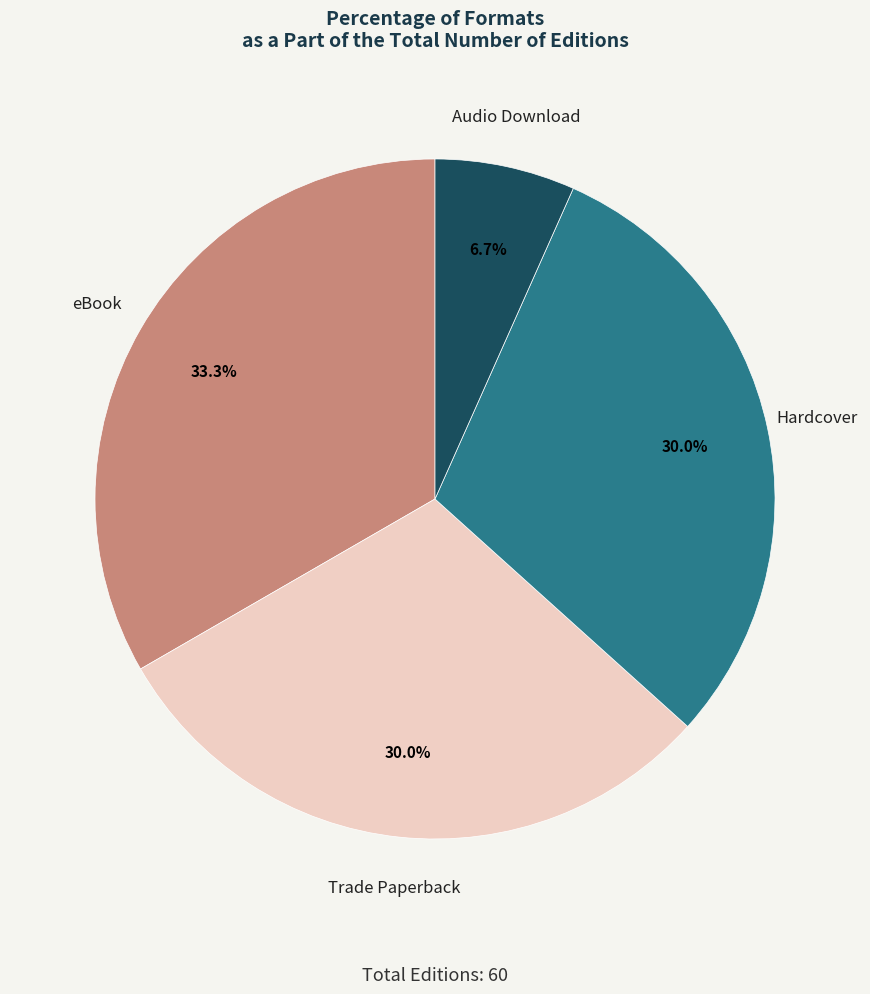

Does any single category account for the majority?

No